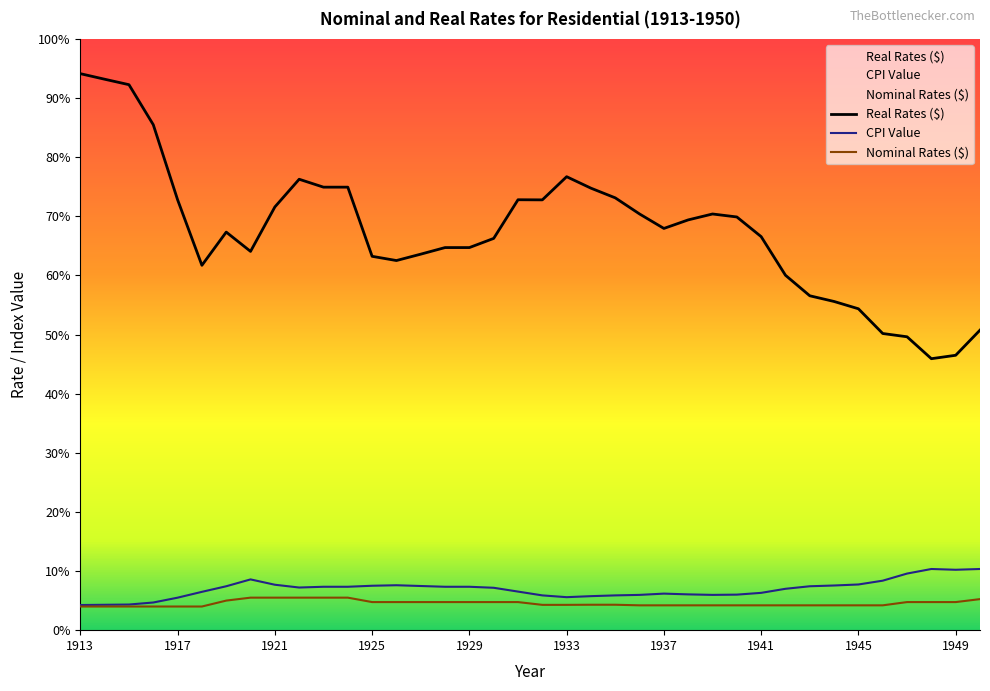

What is the total value across all series at 1924?

87.8